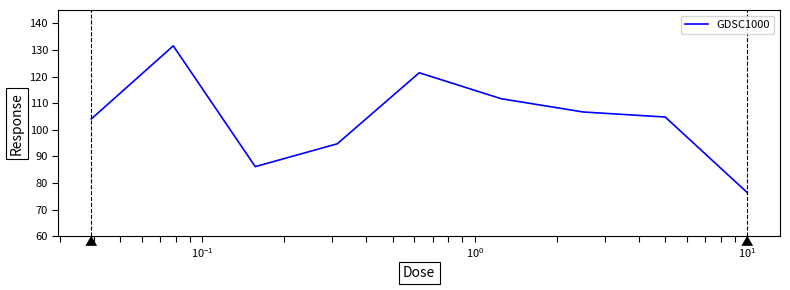

What is the maximum value shown in the chart?

131.5